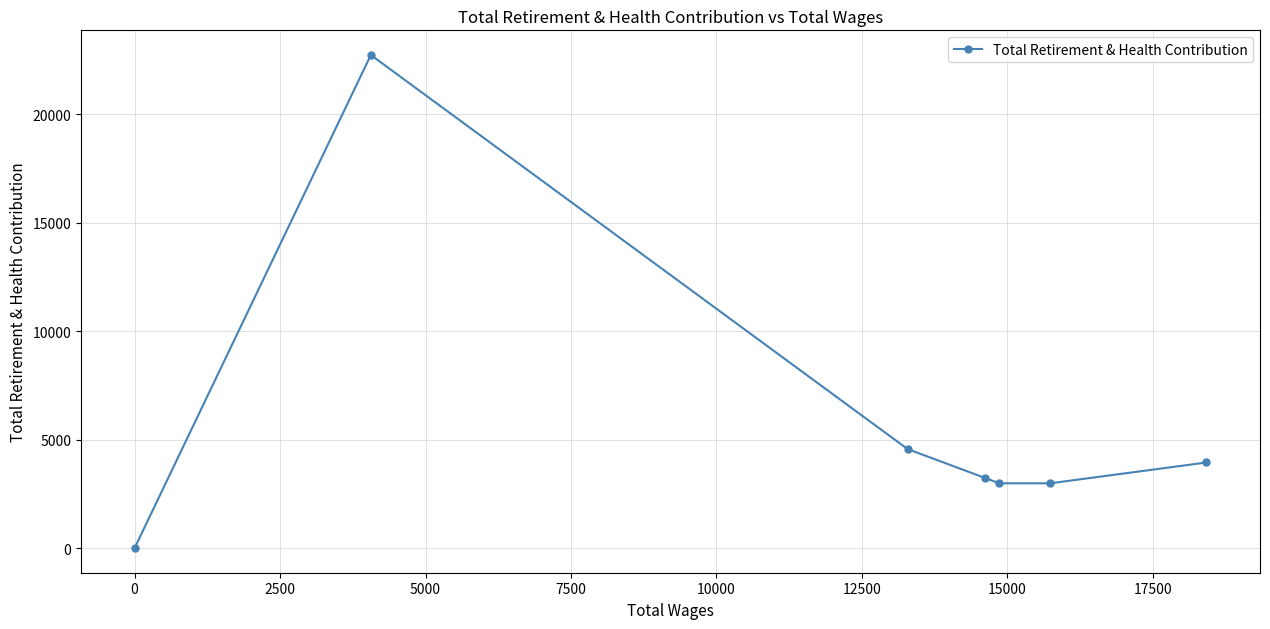

True or false: there are more than 2 points higher than both neighbors.

False